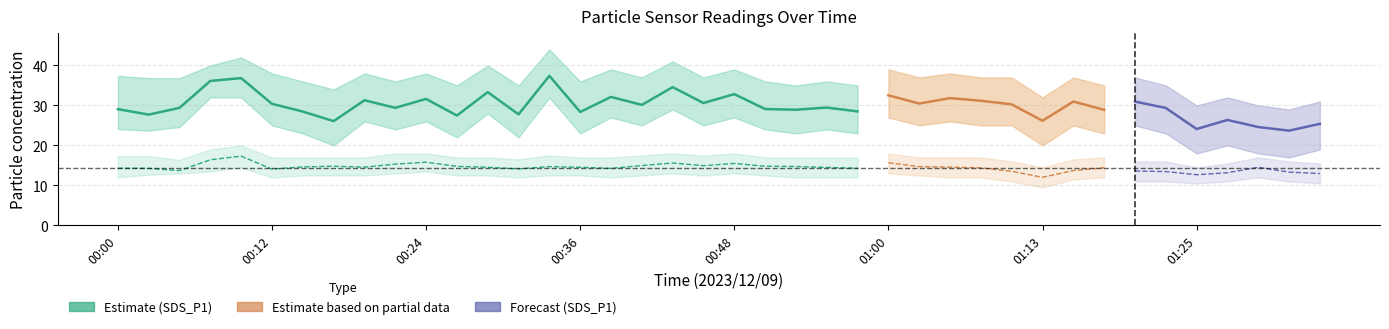

Does the chart display data point markers on the line(s)?

No